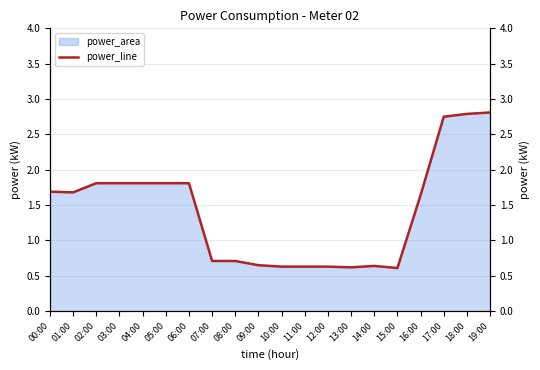

At which category does the chart reach its peak across all series?

19:00